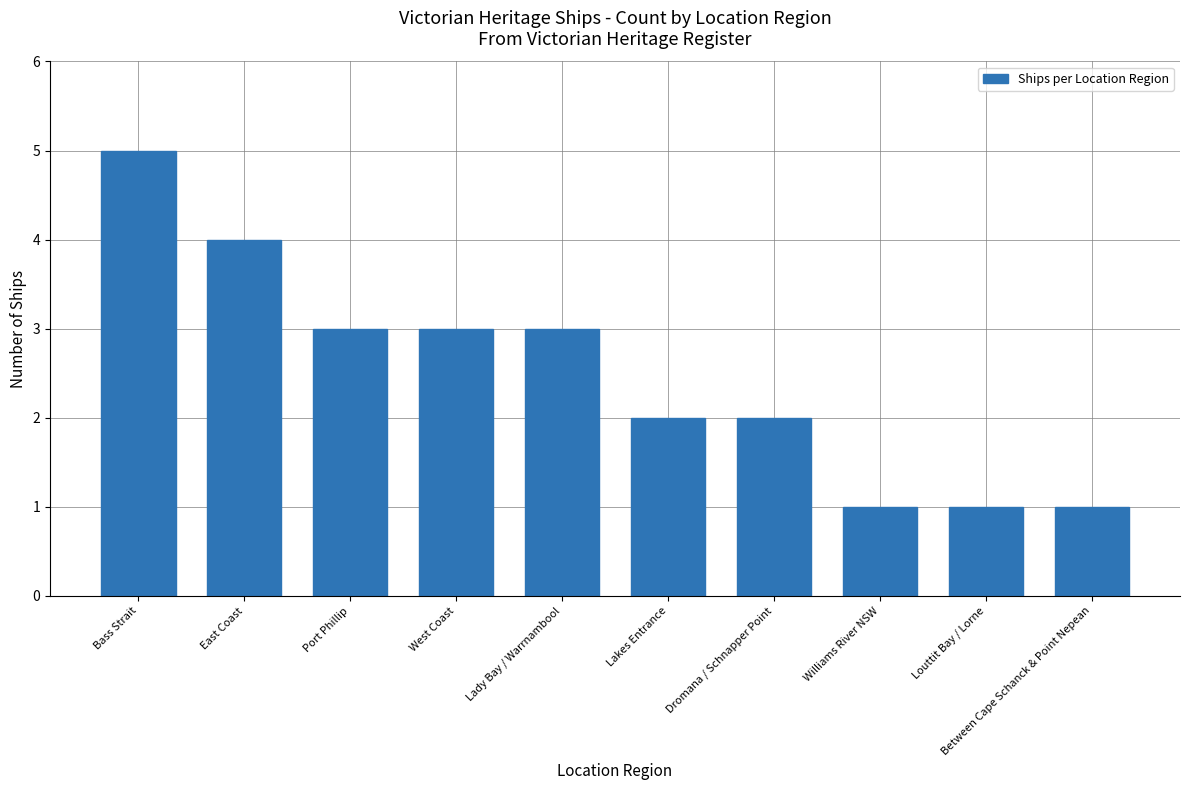

Approximately how many times larger is the value at Dromana / Schnapper Point compared to Williams River NSW?

2.0